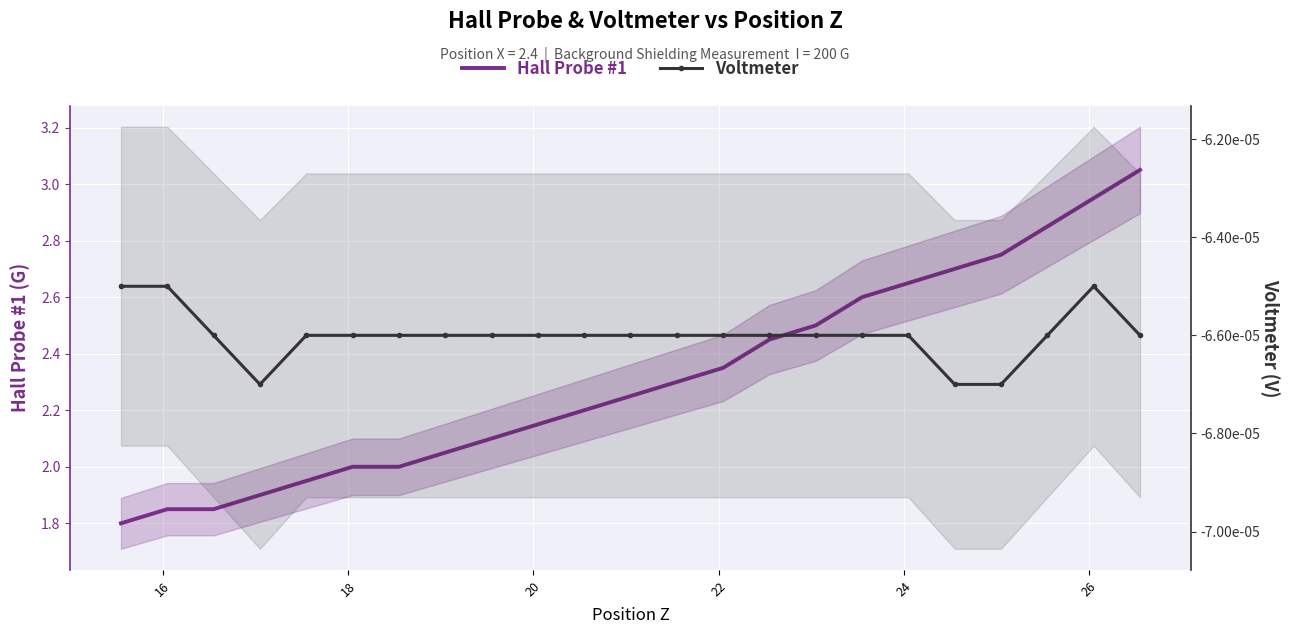

True or false: Hall Probe #1 and Voltmeter intersect in this chart.

False